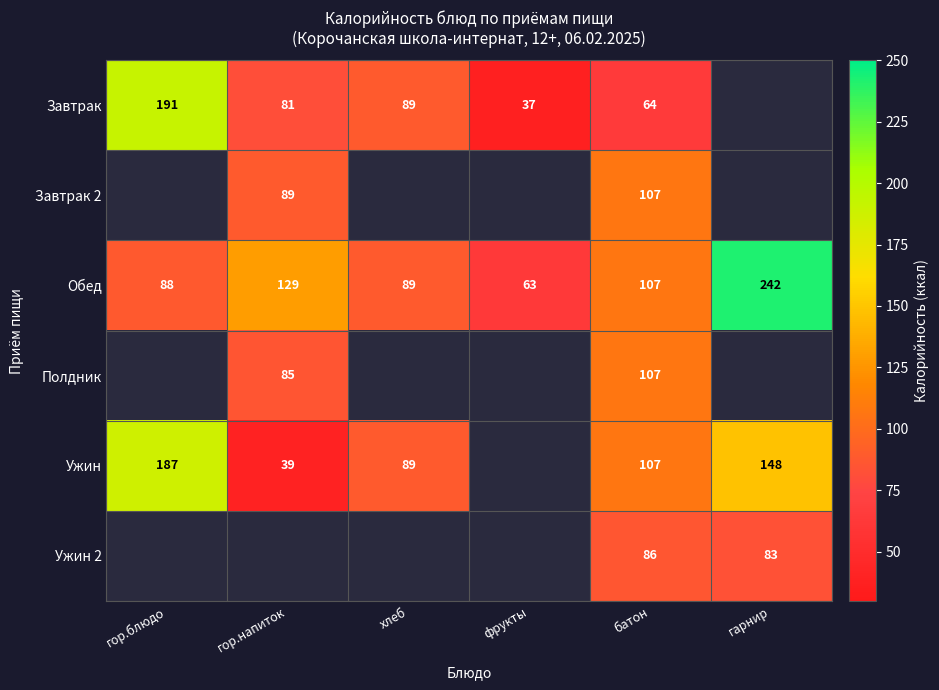

At which label is Обед closest to 152?

гор.напиток